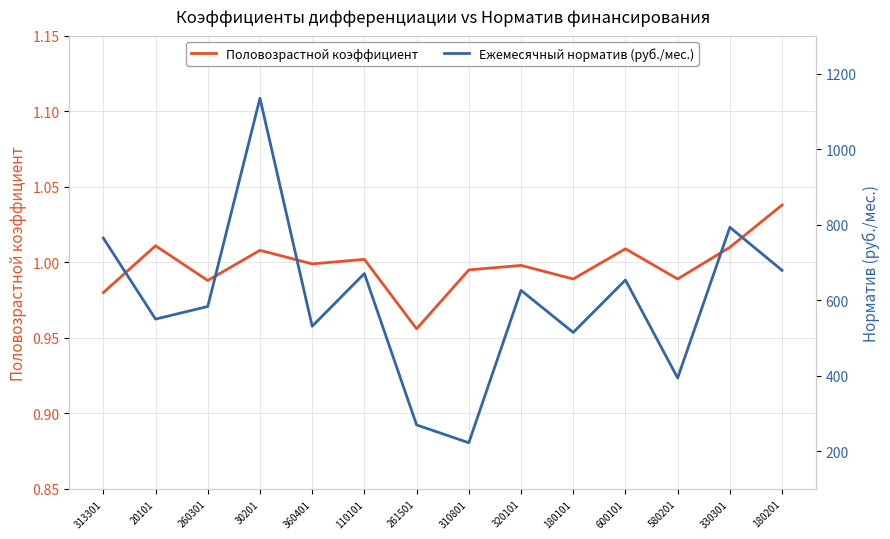

At 330301, list the series in order from smallest to largest.

Половозрастной коэффициент, Ежемесячный норматив (руб./мес.)